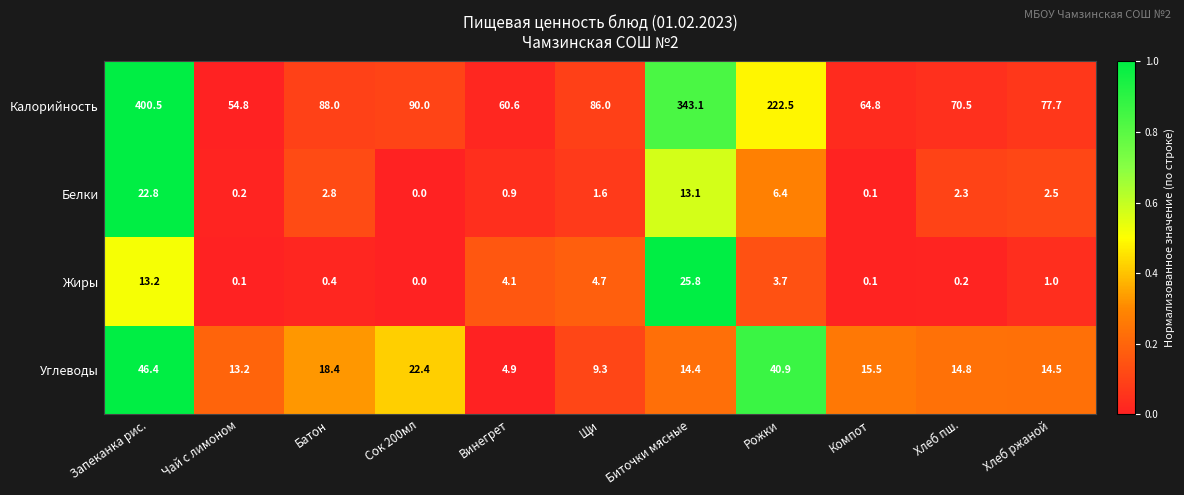

What is the sum of the Белки values at Биточки мясные and Хлеб пш.?

15.4